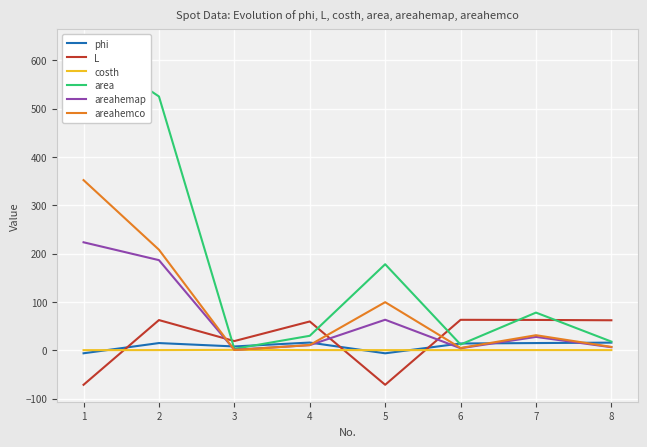

What value does the L series have at 5?

-71.3